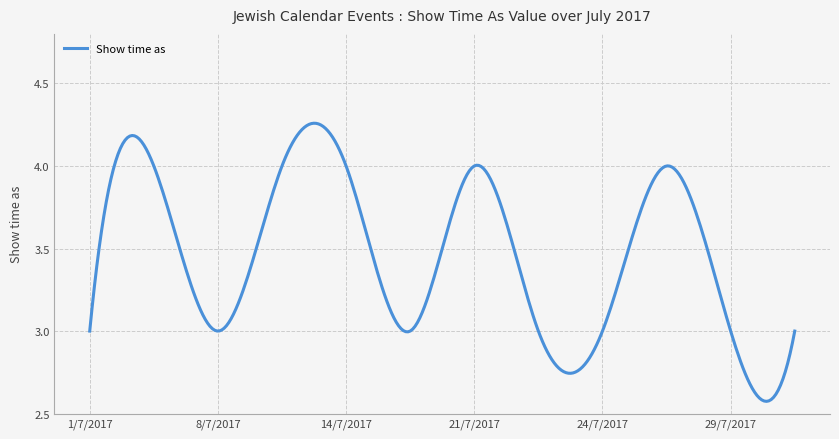

What is the difference between the maximum and minimum values?

1.7